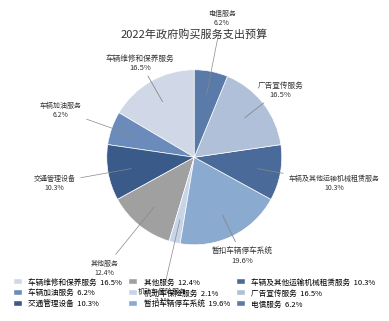

To the nearest percent, what portion does 机动车保险服务 represent?

2%